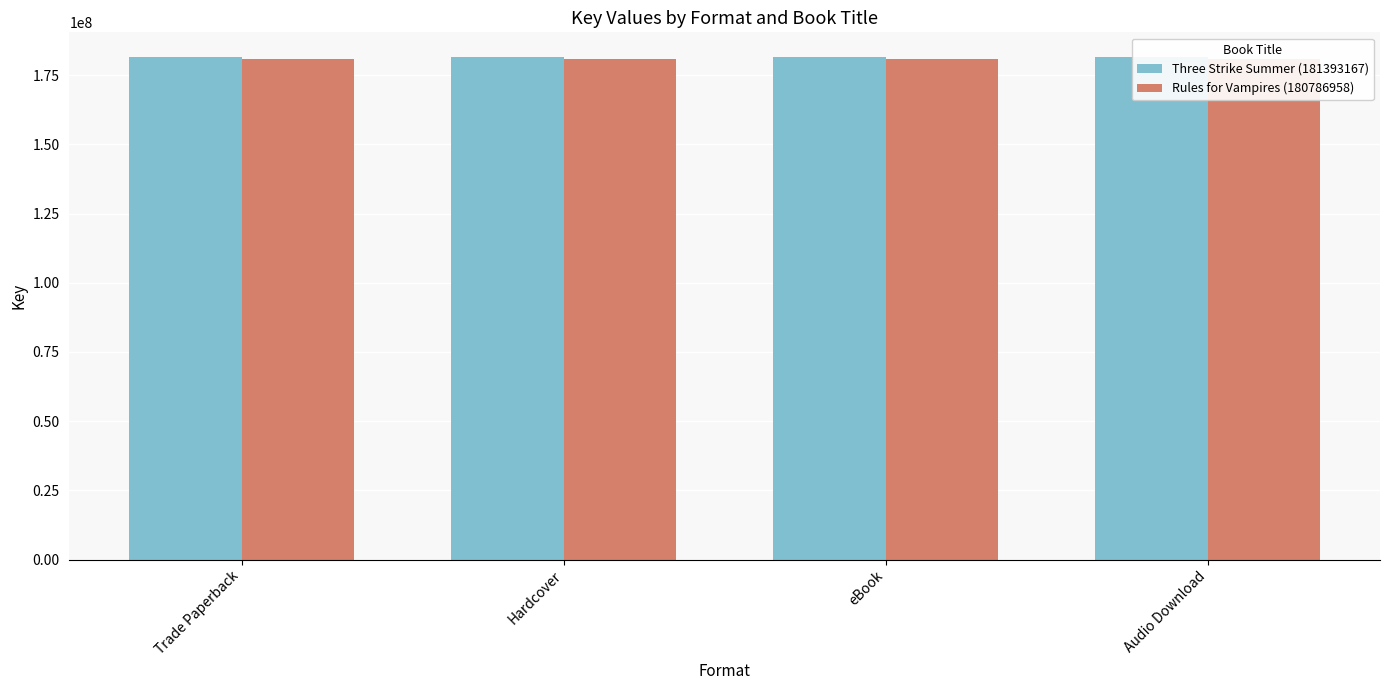

Reading left to right, transcribe all the data shown in this chart.

Three Strike Summer (181393167): 181393167	181393167	181393167	181393167
Rules for Vampires (180786958): 180786958	180786958	180786958	180786958